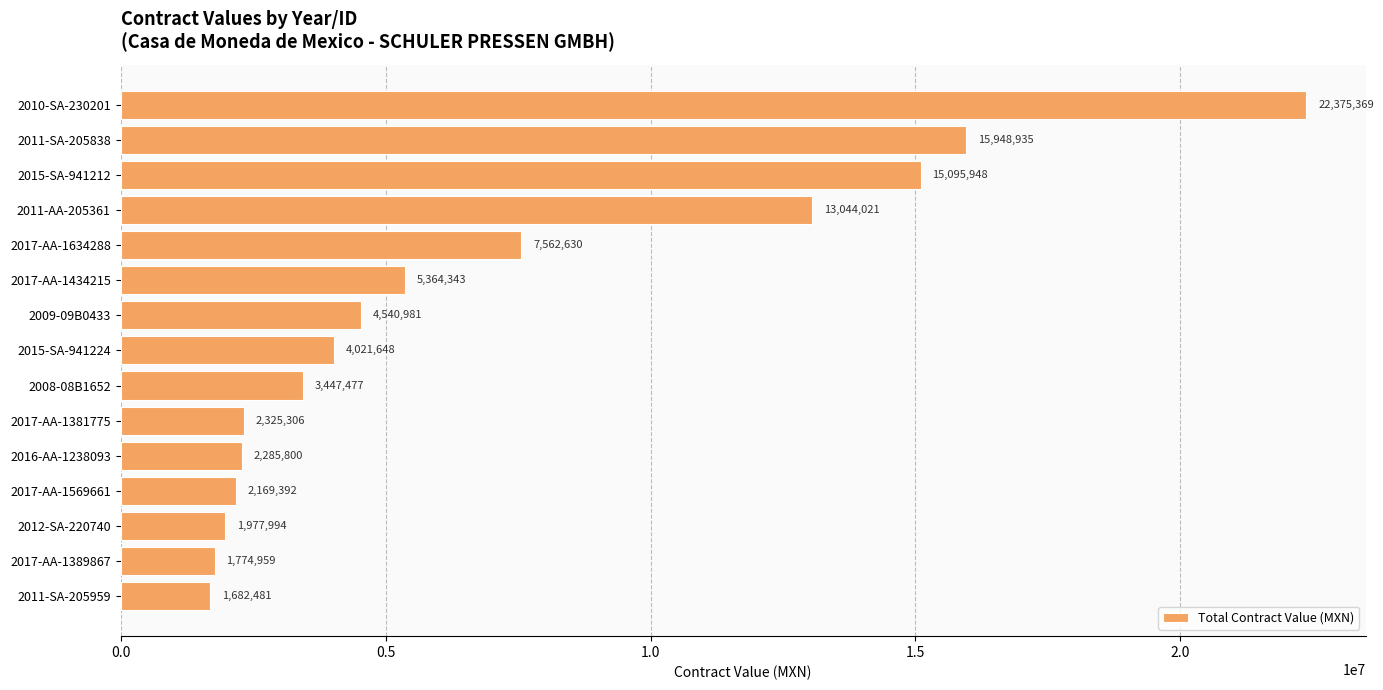

What is the average value?

6907818.9